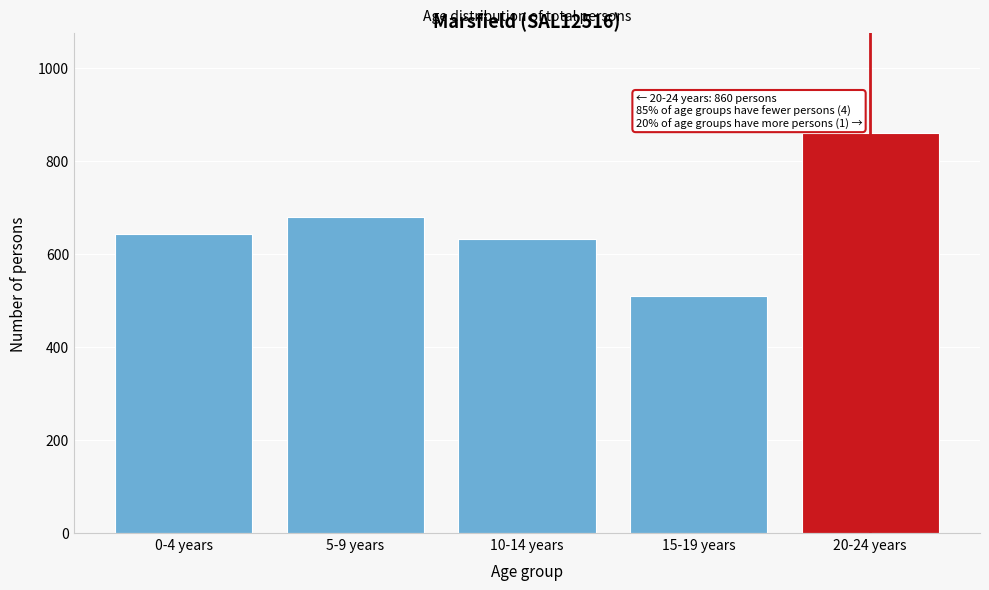

Reading right to left, extract all data points from this chart.

20-24 years=860	15-19 years=509	10-14 years=632	5-9 years=680	0-4 years=644